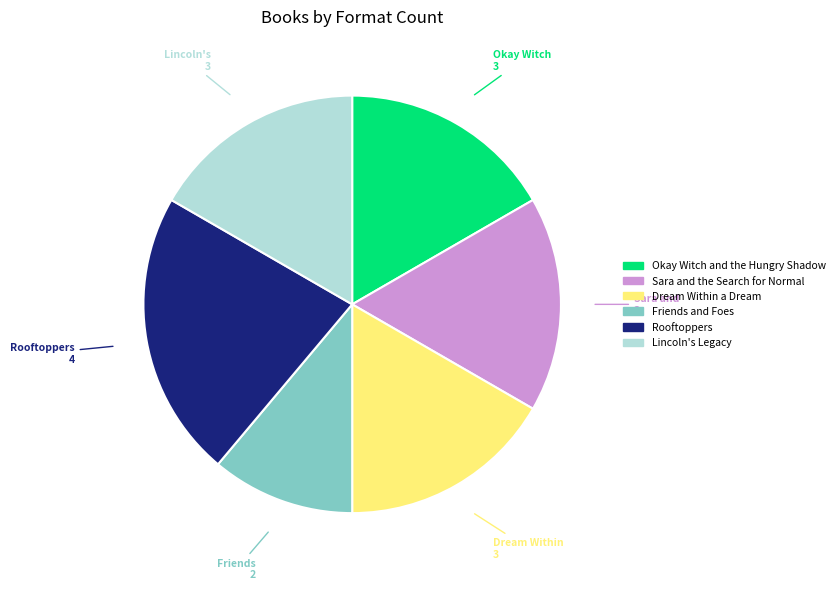

Combined, do Sara and the Search for Normal and Lincoln's Legacy account for over 50%?

No